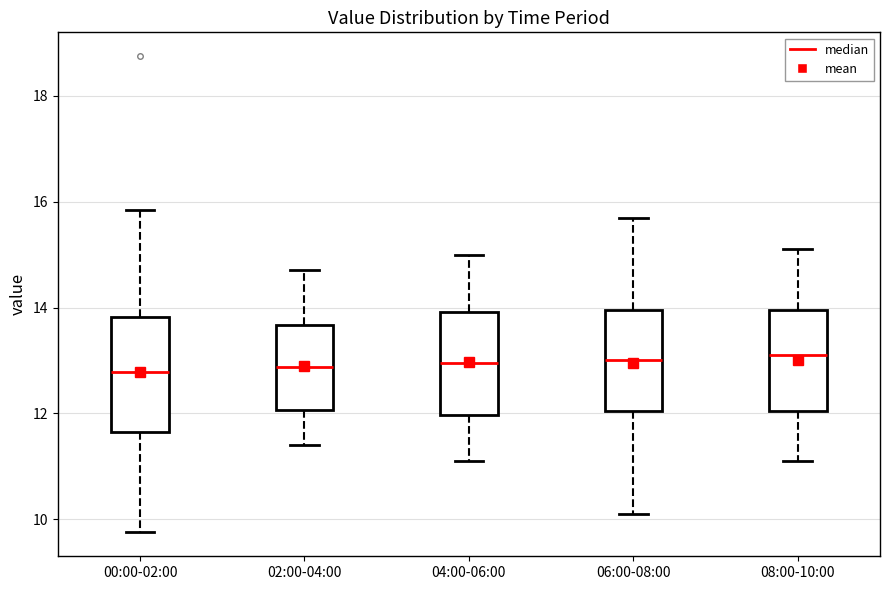

Where is the lower edge of the box for 00:00-02:00 on the y-axis? The values are not printed on the chart, so give them approximately, as read against the axis.

11.6